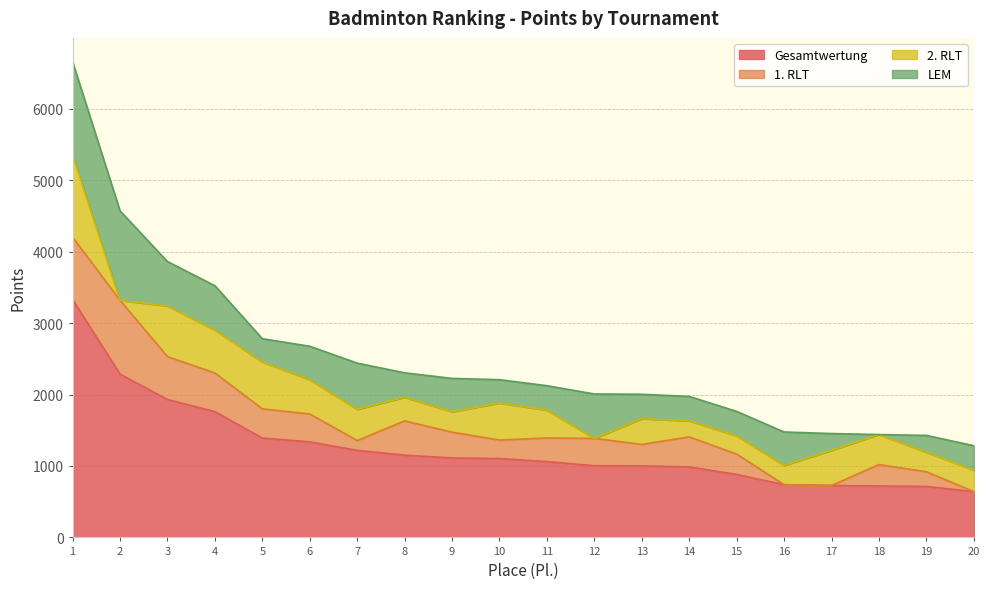

True or false: LEM and Gesamtwertung intersect in this chart.

False